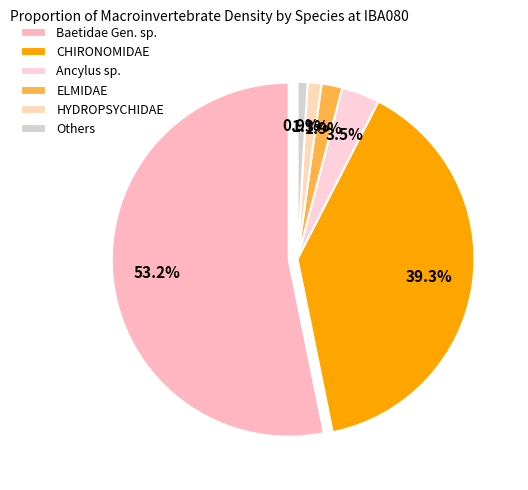

To the nearest percent, what is the combined percentage of Baetidae Gen. sp. and MERMITHIDAE?

54%